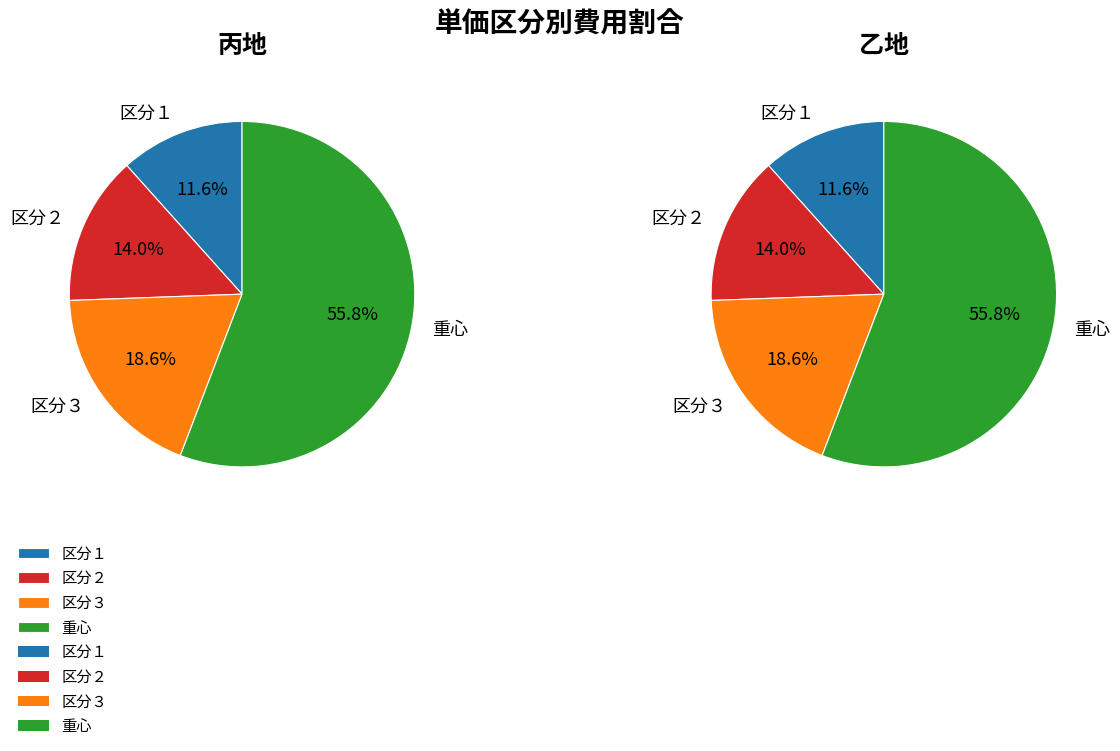

Rank the series by their maximum value, from lowest to highest.

区分１, 区分２, 区分３, 重心